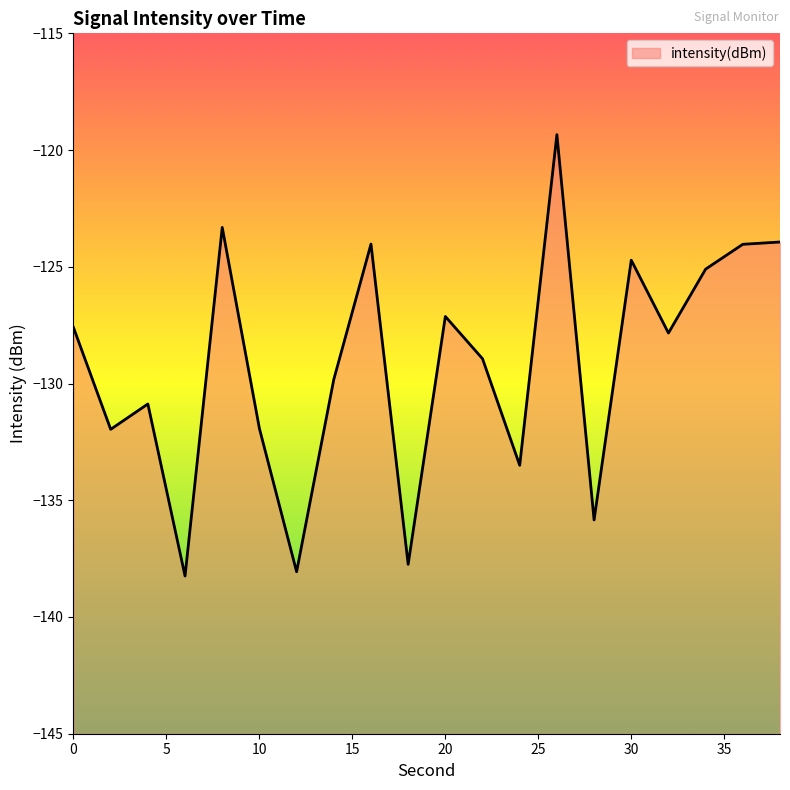

What is the difference between the second highest and minimum values?

14.9